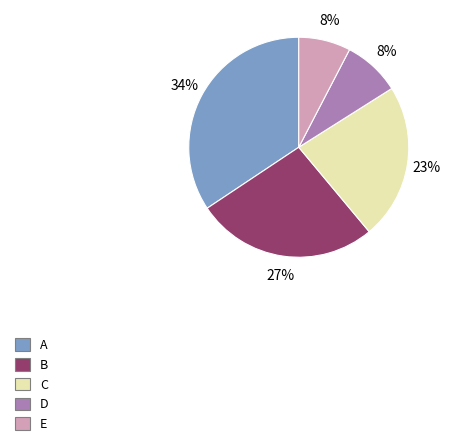

Do B and D together represent more than half of the pie?

No